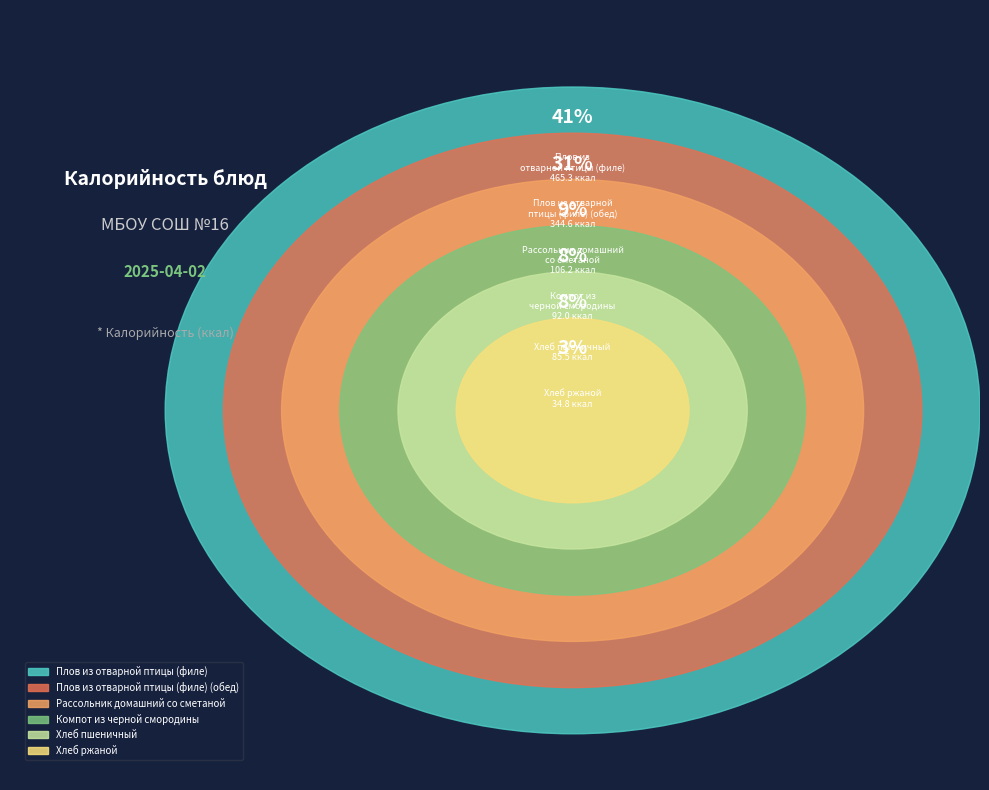

Is the sum of Плов из отварной птицы (филе) (обед) and Хлеб пшеничный greater than half?

No